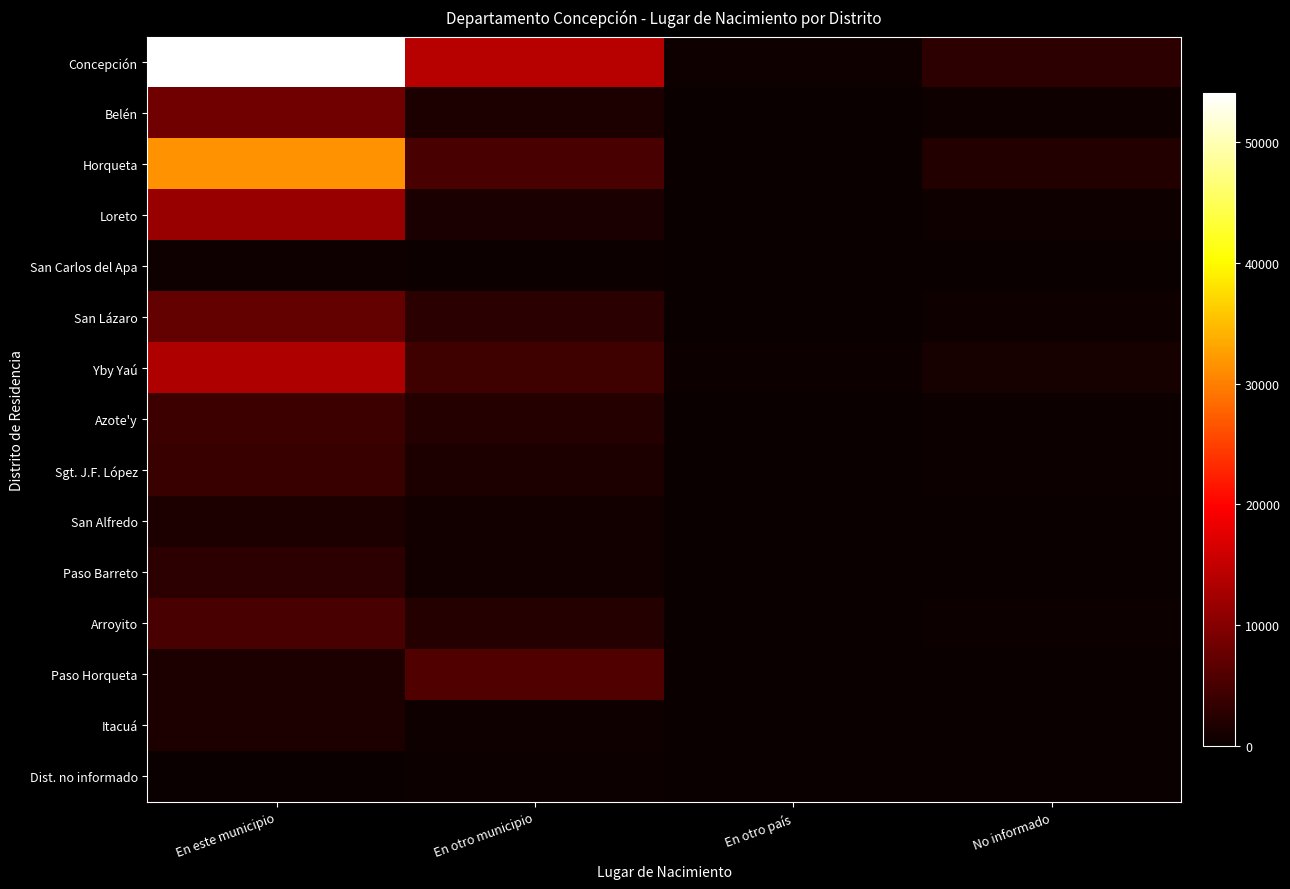

At which category is the sum across all series the highest?

En este municipio